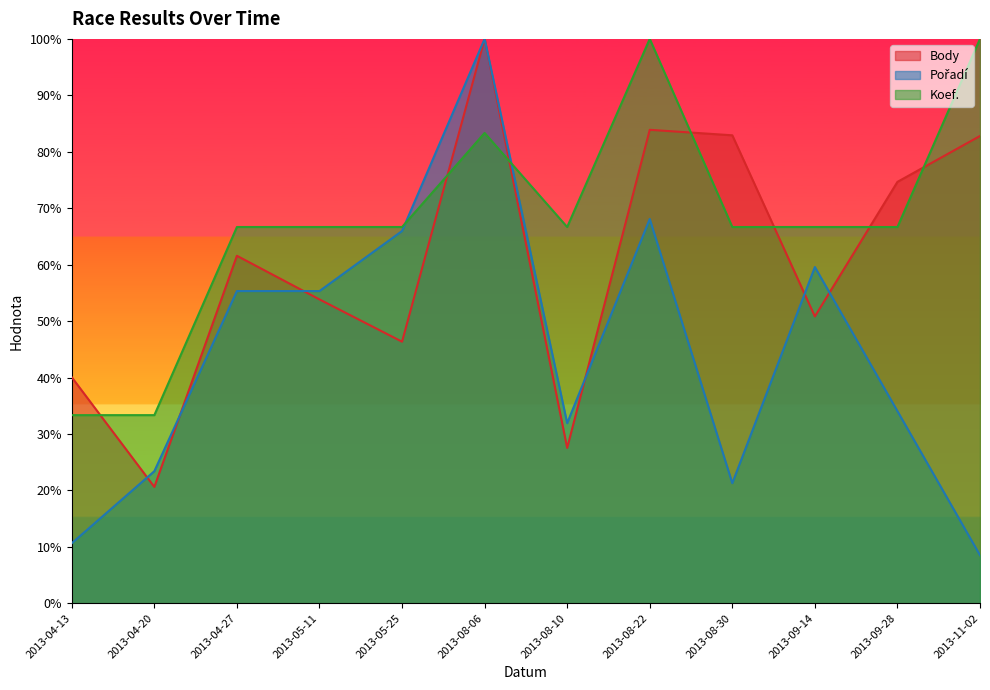

How many values in the Koef. series exceed 66?

10